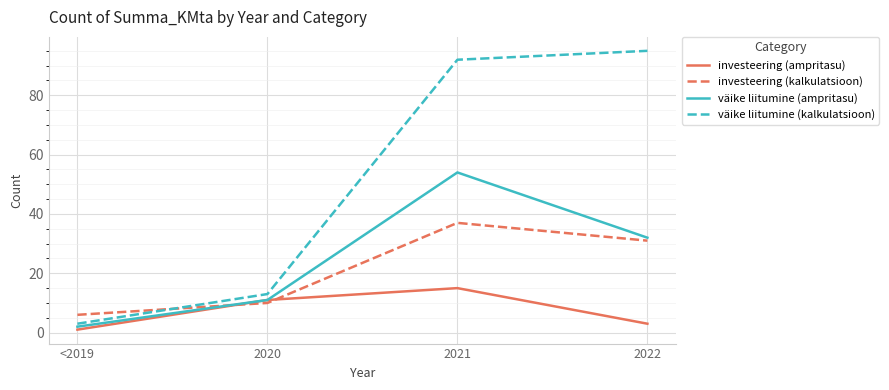

Is it true that investeering (kalkulatsioon) equals 48 at 2022?

False